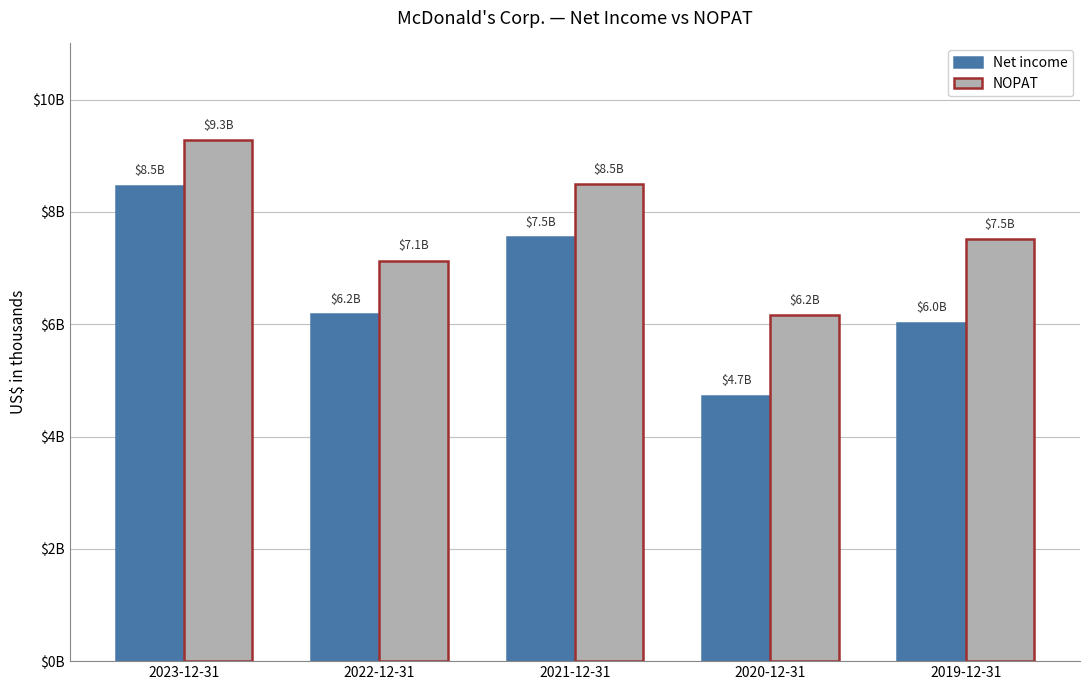

What is the difference between the maximum and minimum values in the NOPAT series?

3112750